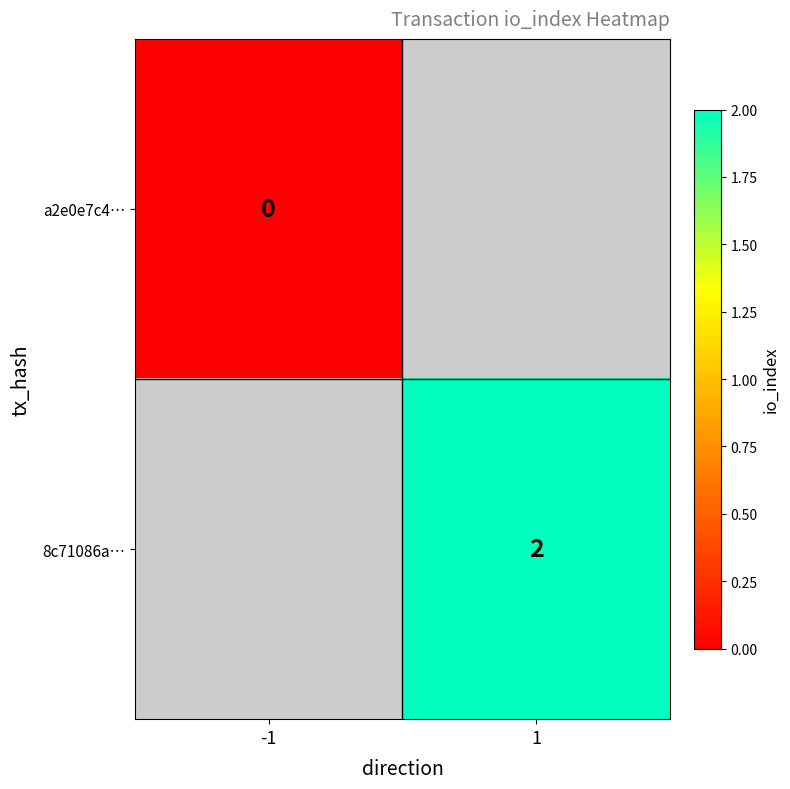

The 8c71086a… series shows 2.6 at 1. True or false?

False